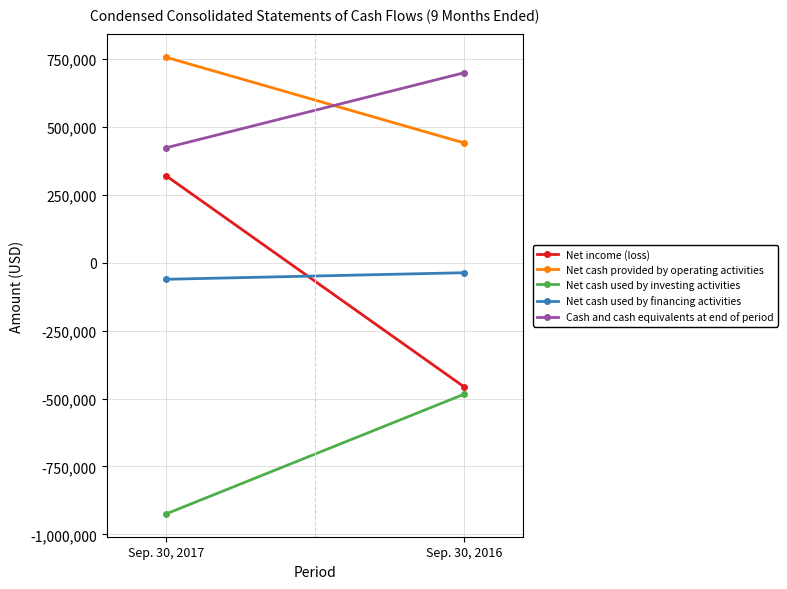

At which label is Net income (loss) closest to -68476?

Sep. 30, 2017